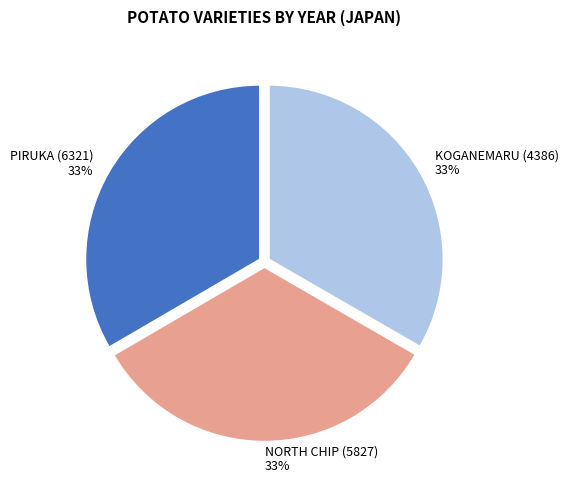

Is it true that NORTH CHIP (5827) is 22% of the pie?

False